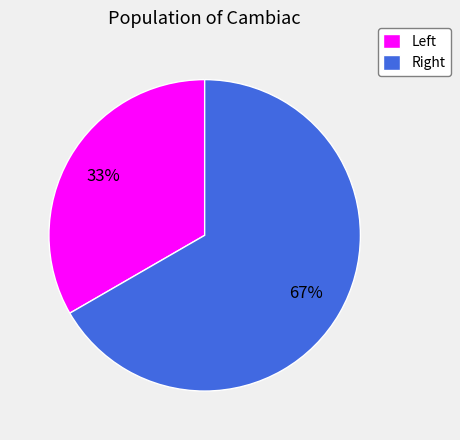

How many slices are in this pie chart?

2